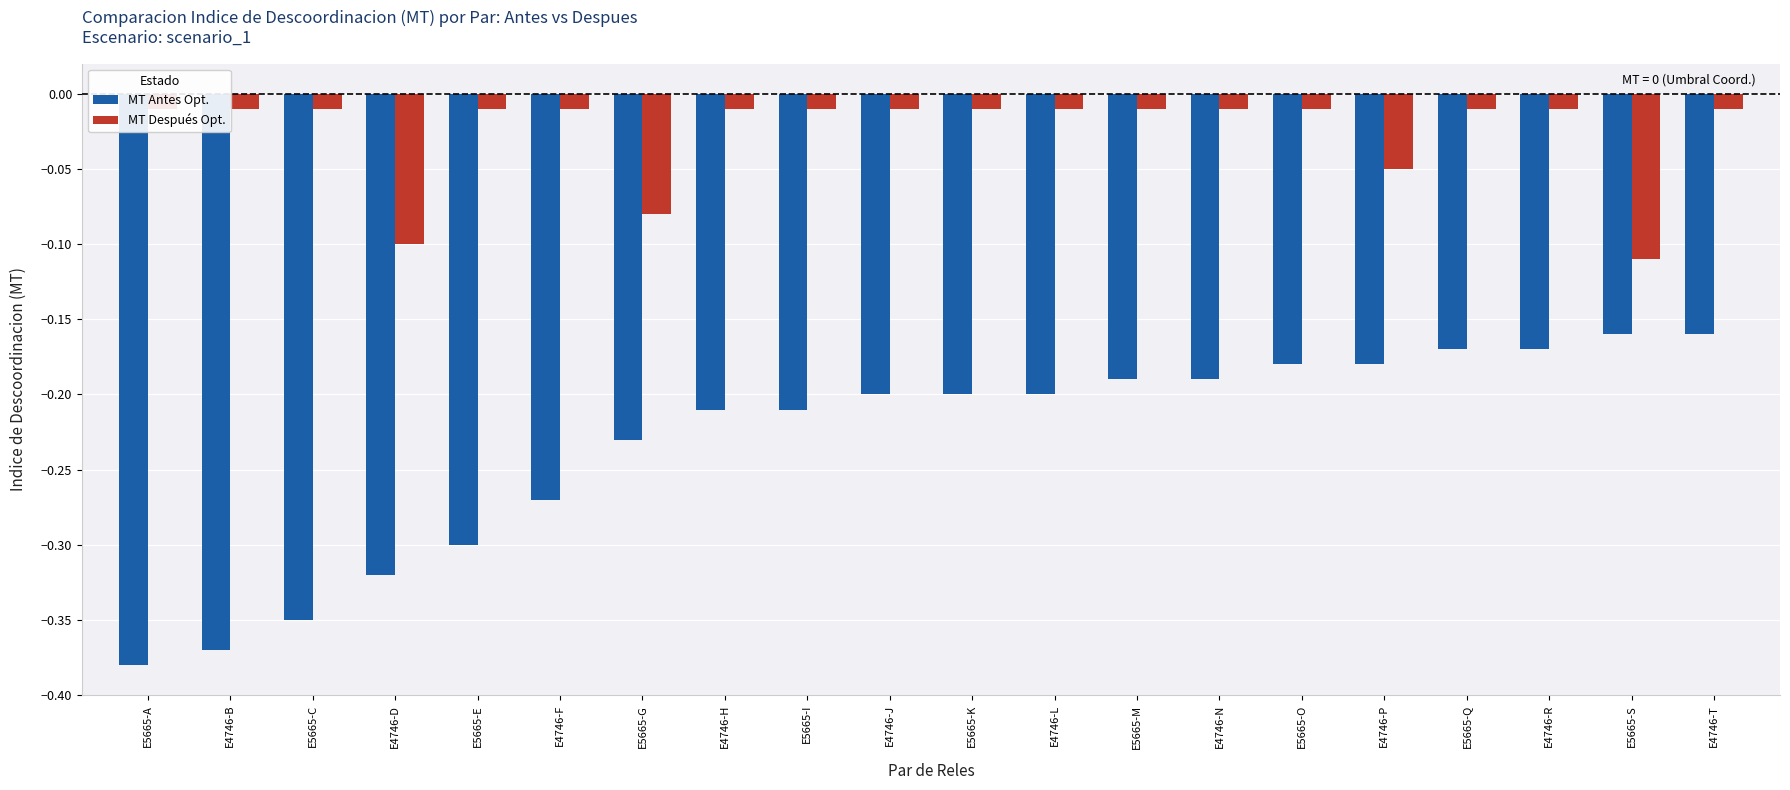

At which label is MT Antes Opt. closest to 0?

E5665-S